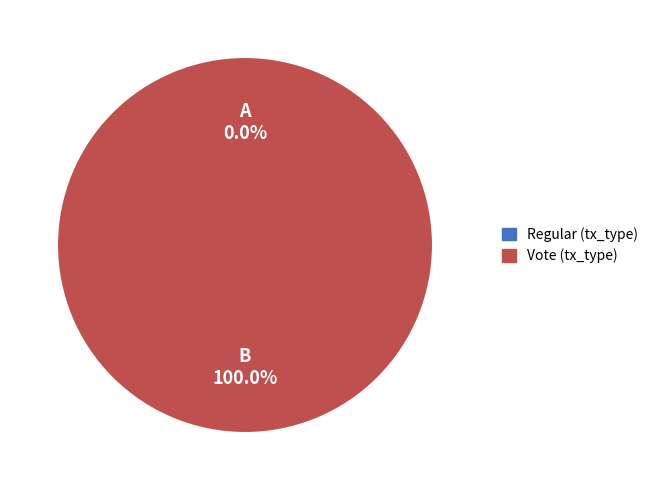

Which has a higher value, Vote or Regular?

Vote